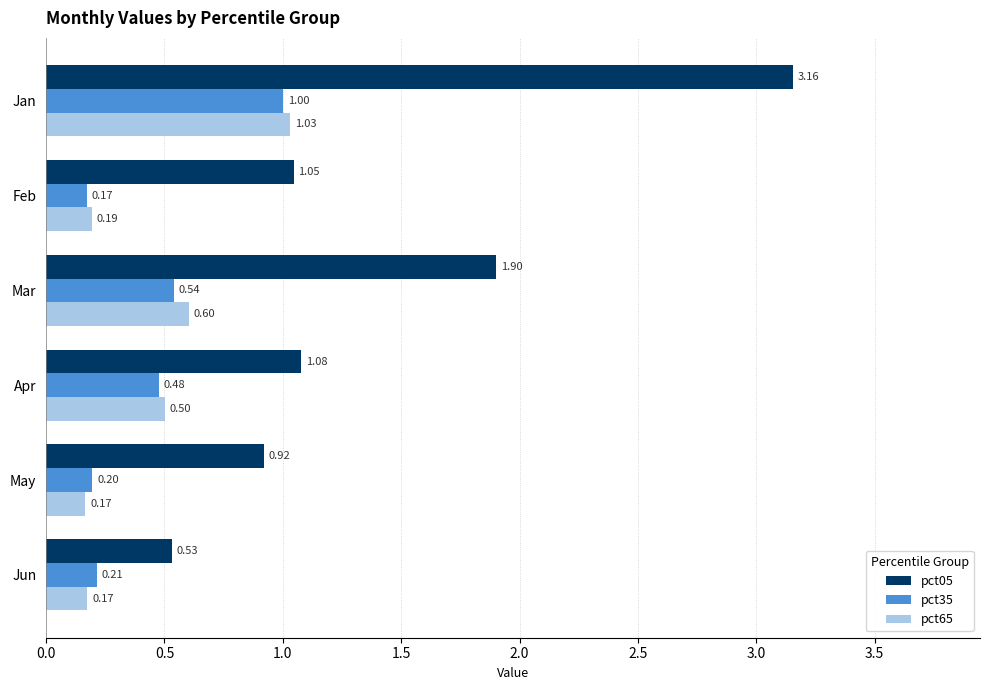

What is the average value of the pct35 series?

0.4